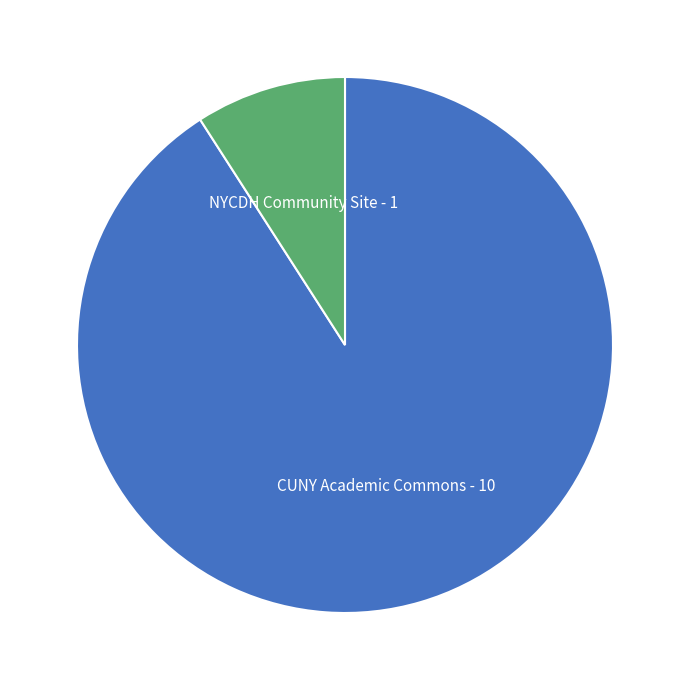

Is there any slice that represents more than half of the pie?

Yes